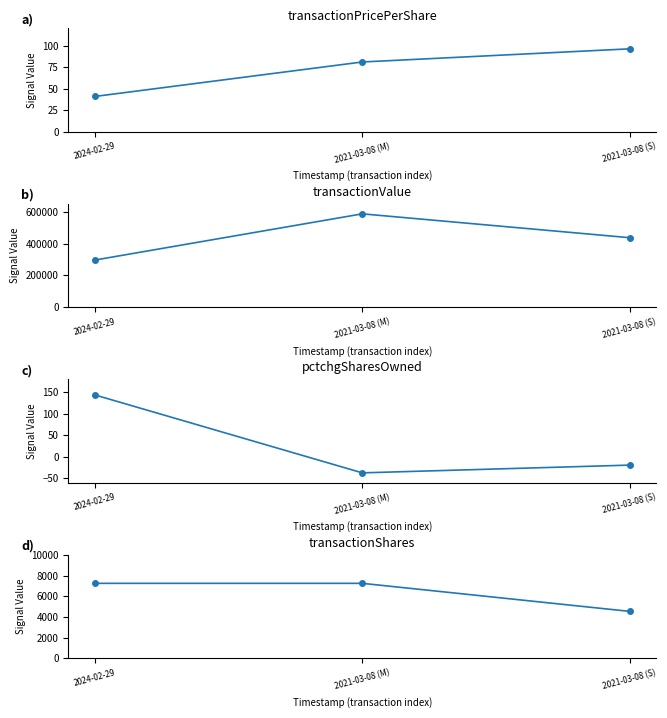

What is the approximate value of transactionPricePerShare at 2021-03-08 (S)?

96.2